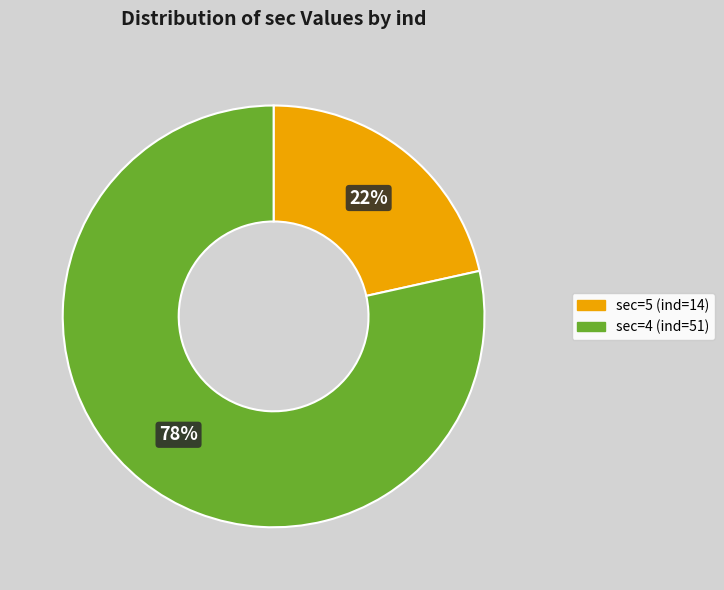

What percentage is the sec=4 (ind=51) slice, to the nearest percent?

78%